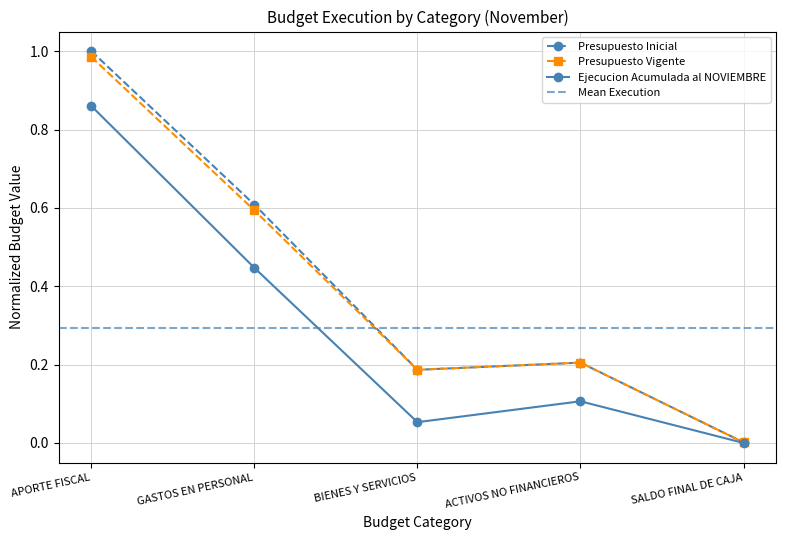

True or false: Ejecucion Acumulada al NOVIEMBRE and Presupuesto Inicial cross at least once.

False